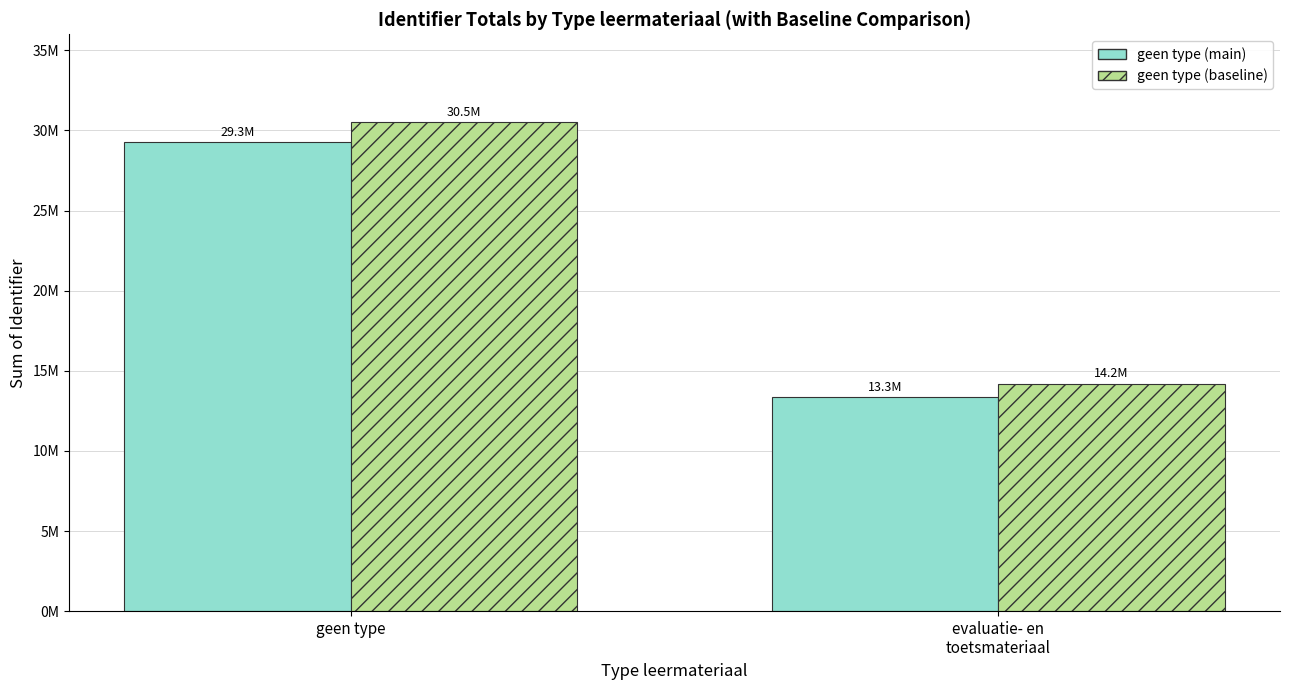

What is the highest value of the geen type (main) series?

29290476